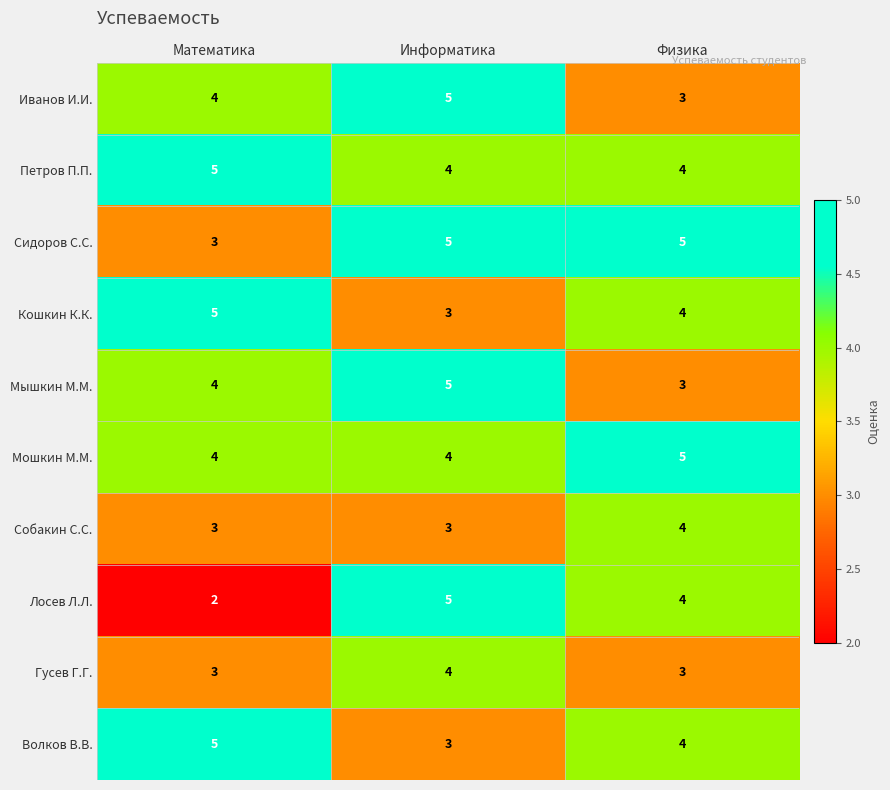

At which label does Кошкин К.К. reach its peak?

Математика